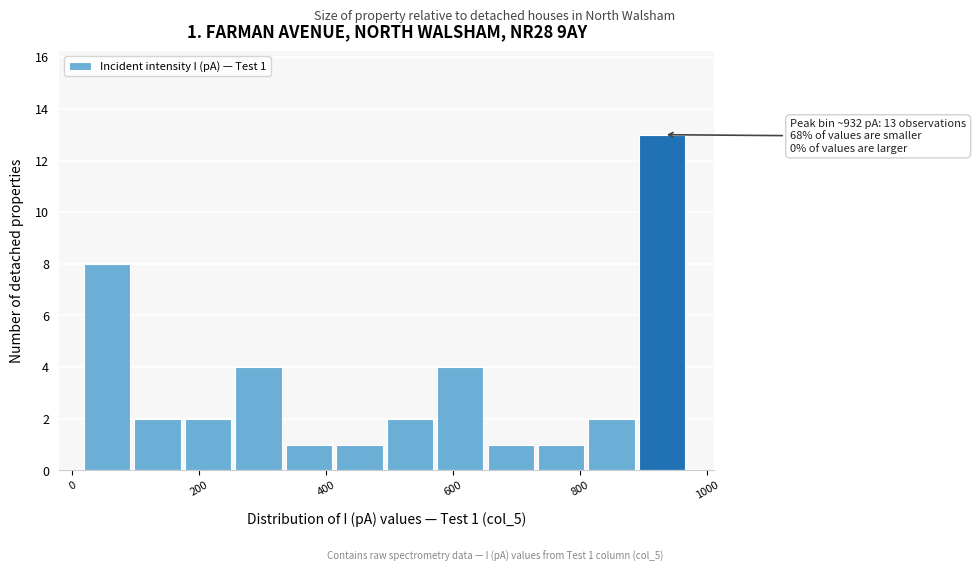

Read against the x-axis, roughly where is the centre of the tallest bar?

920